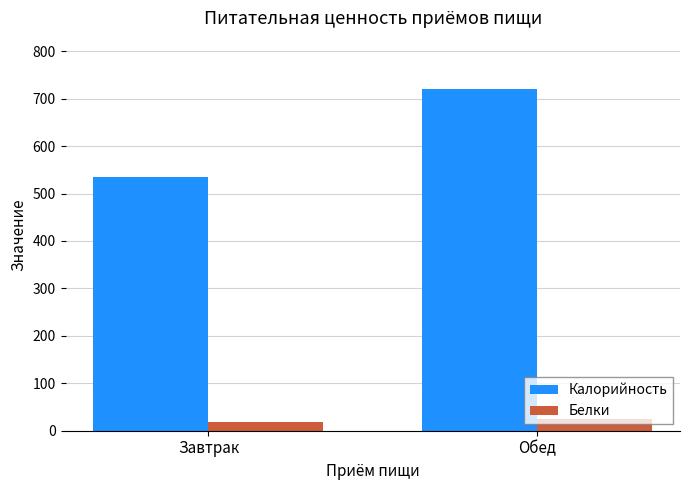

Which series has the largest range (max minus min)?

Калорийность